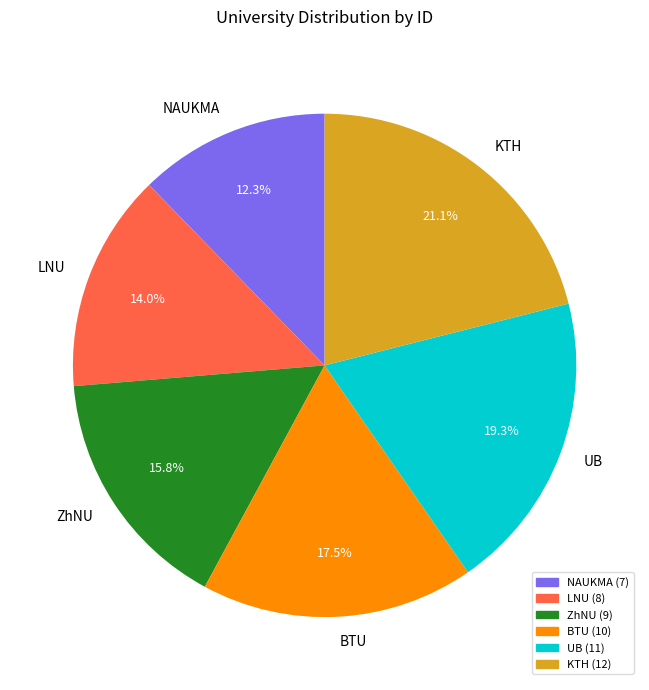

Which category has the smallest portion of the pie?

NAUKMA